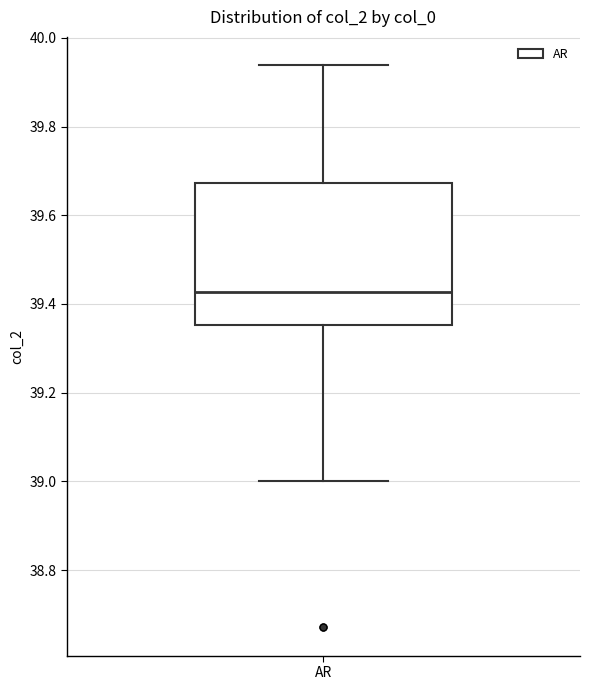

Where is the upper edge of the box for AR on the y-axis? The values are not printed on the chart, so give them approximately, as read against the axis.

39.68